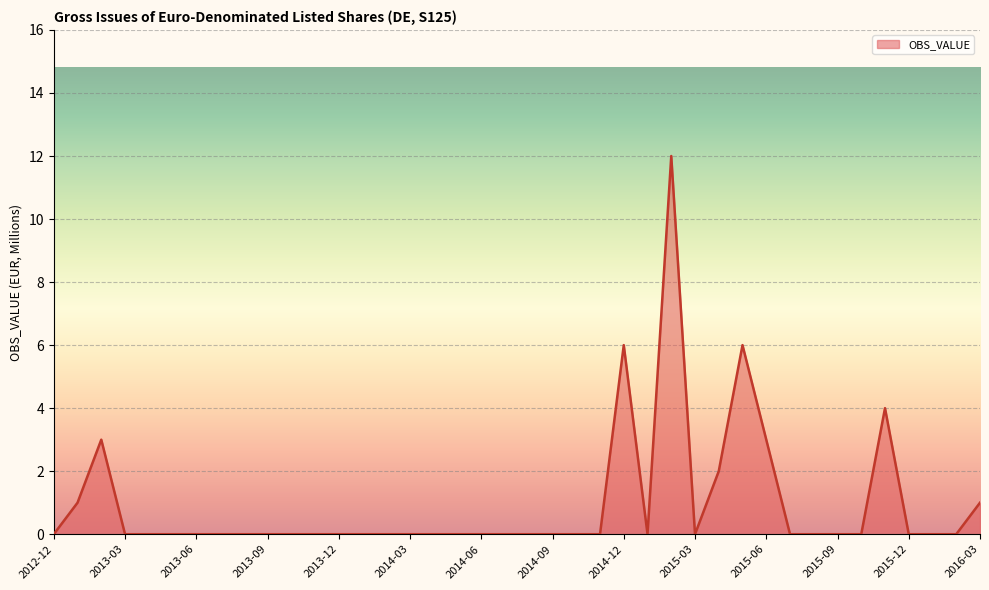

What is the difference between the maximum and minimum values?

12